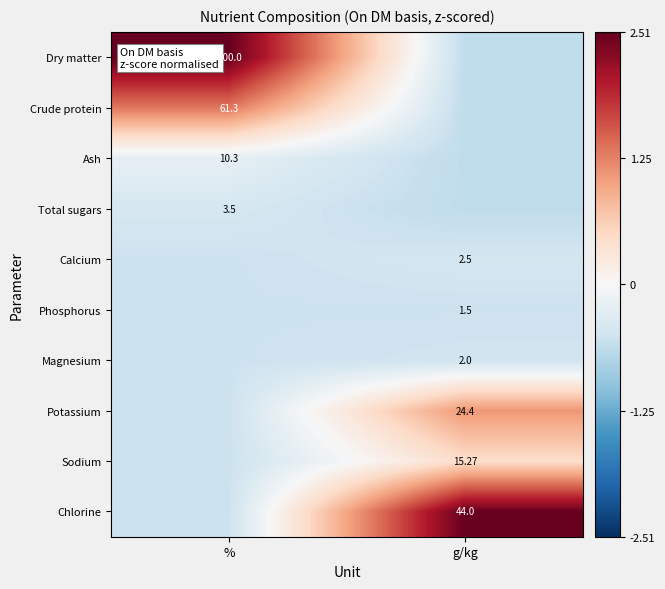

At which category is the sum across all series the highest?

g/kg